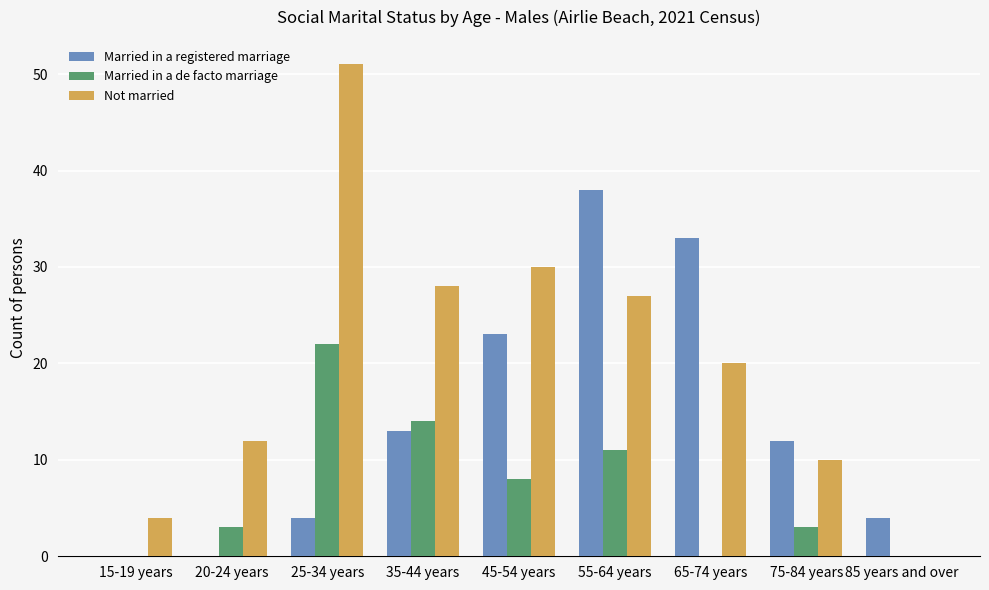

At which category does the chart reach its peak across all series?

25-34 years